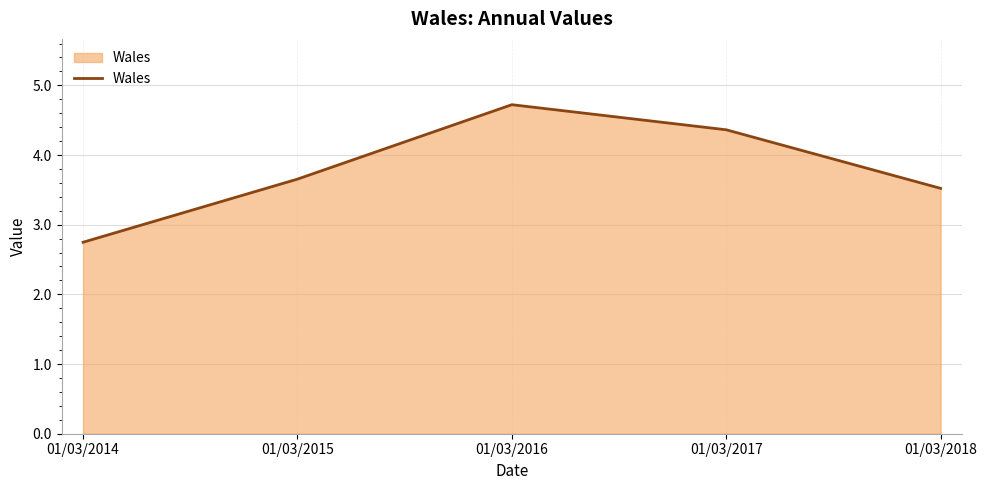

How many values exceed 3?

4